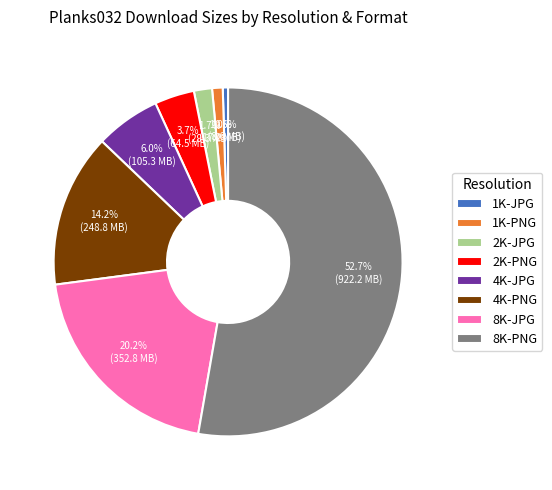

How many segments does this pie chart have?

8